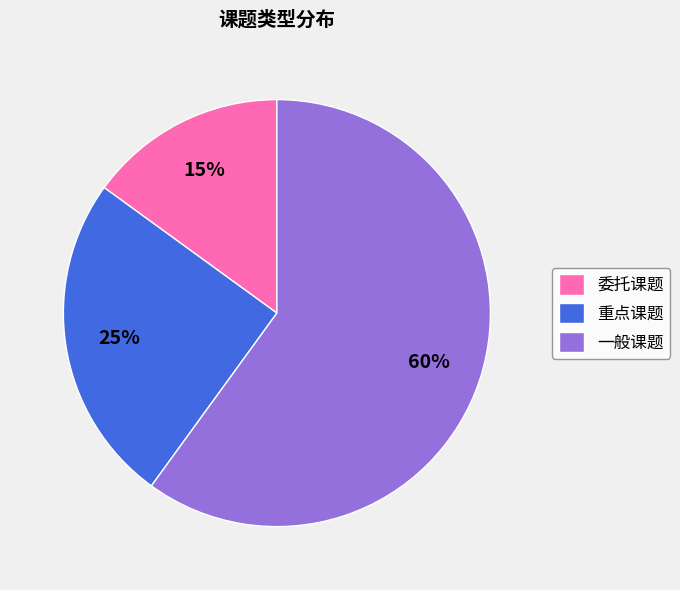

To the nearest percent, what is the average slice percentage?

33%